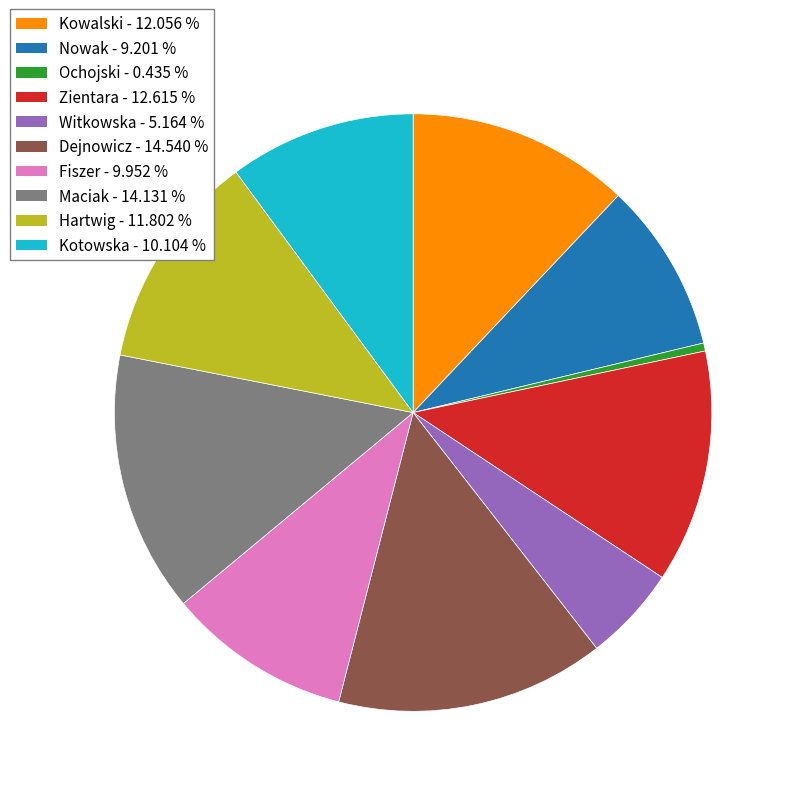

How many slices are in this pie chart?

10